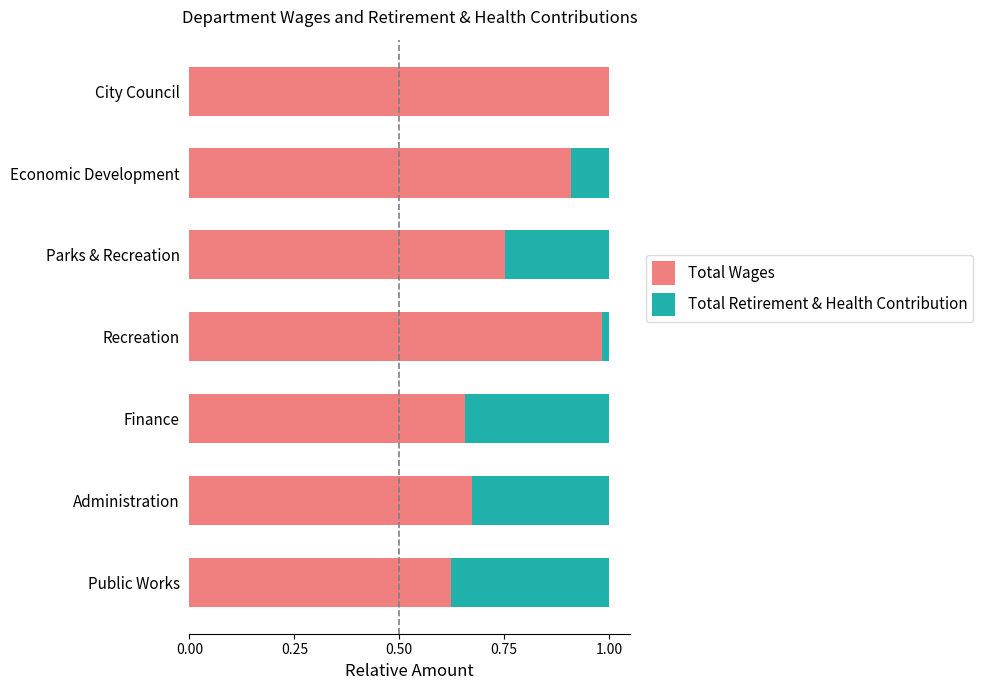

Is it true that Total Wages equals 1.3 at Parks & Recreation?

False